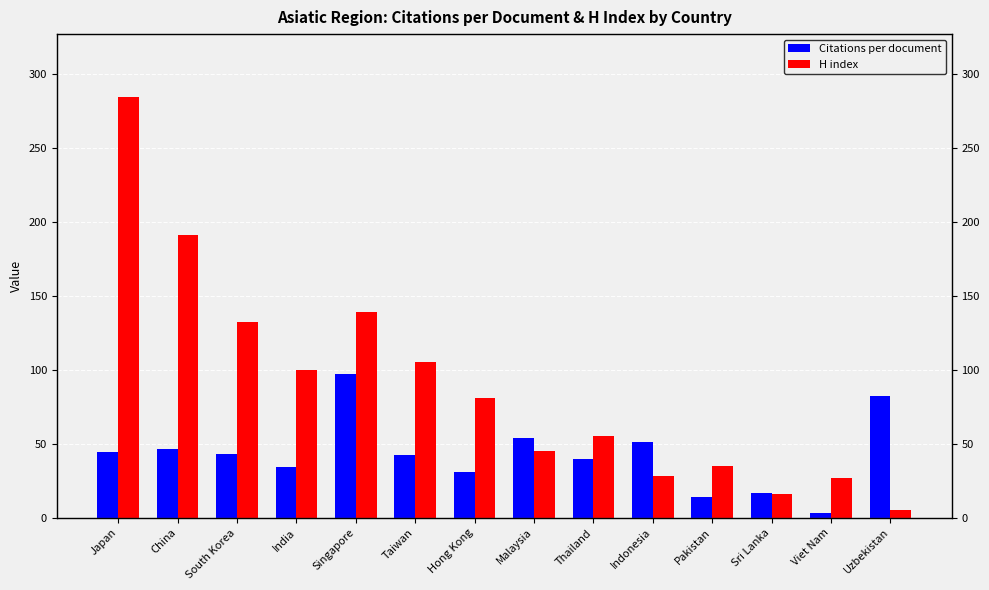

How many bars are there in total?

28